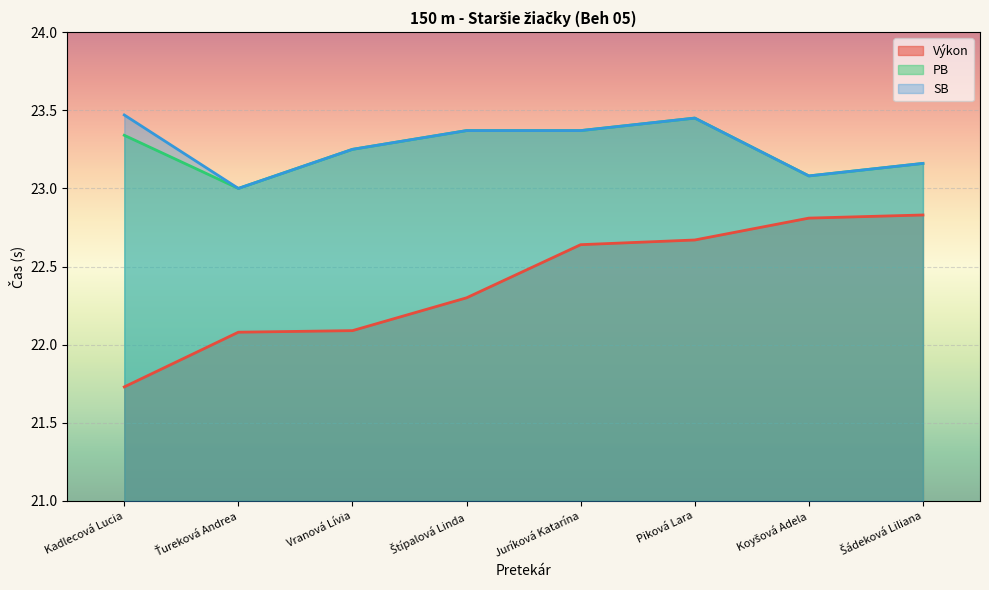

What is the value of the SB point at the 2nd from the left?

23.0